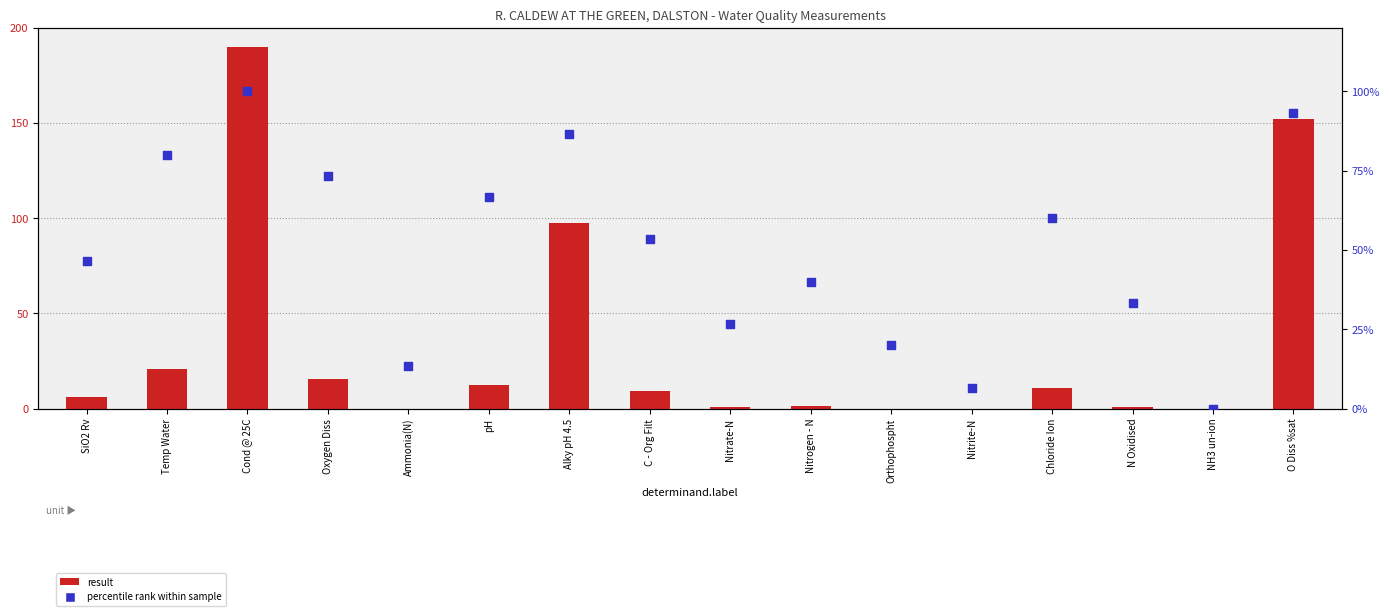

What is the total value across all series at C - Org Filt?

62.5